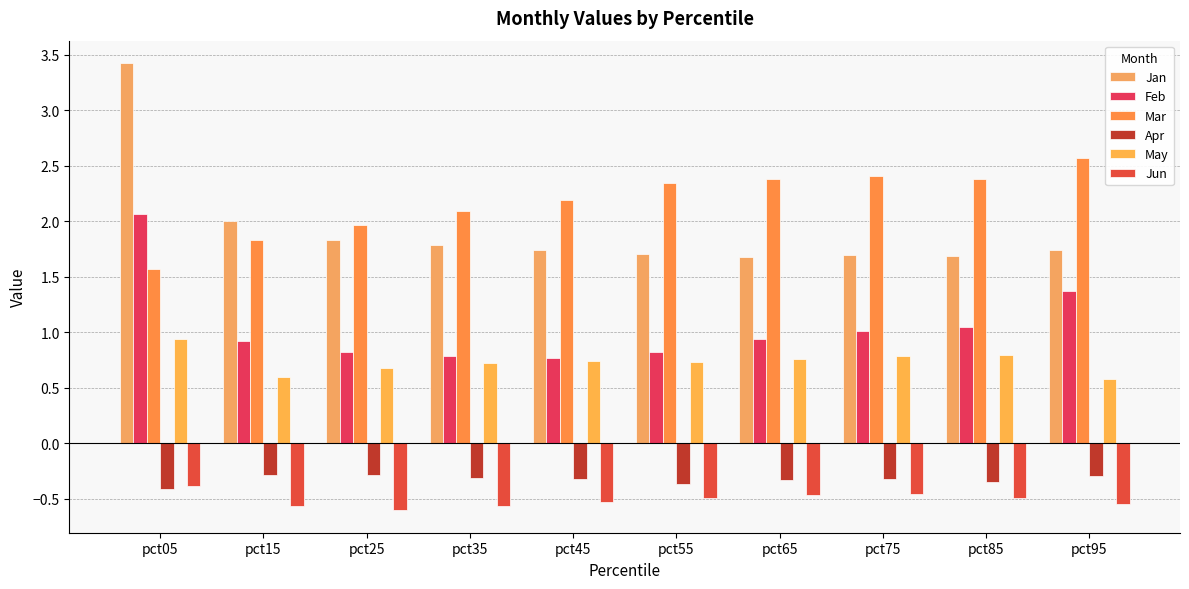

What is the sum of all Jun values?

-5.1